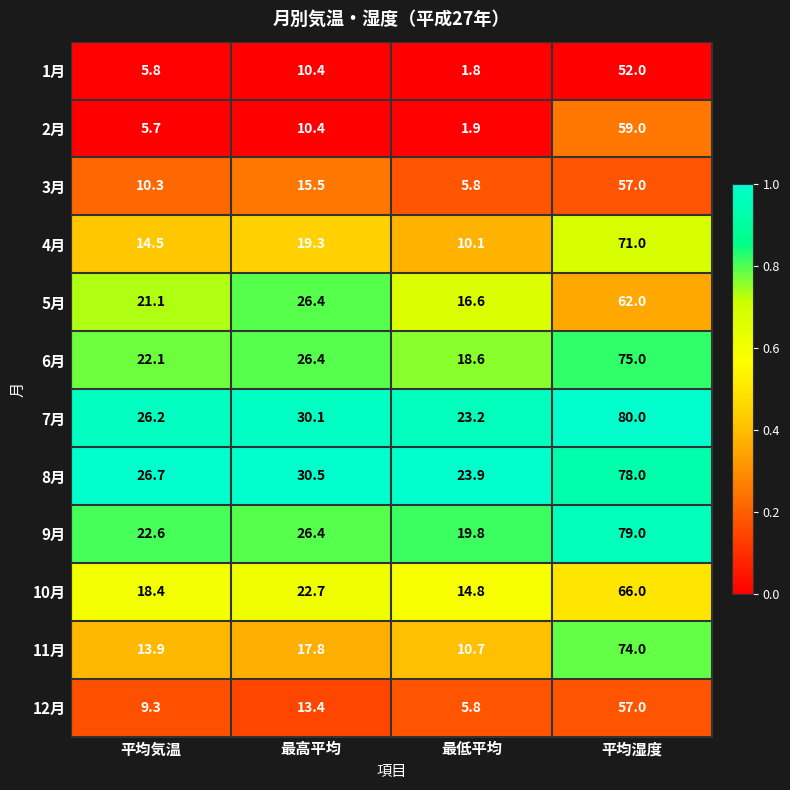

What is the difference between the maximum and minimum values in the 12月 series?

51.2